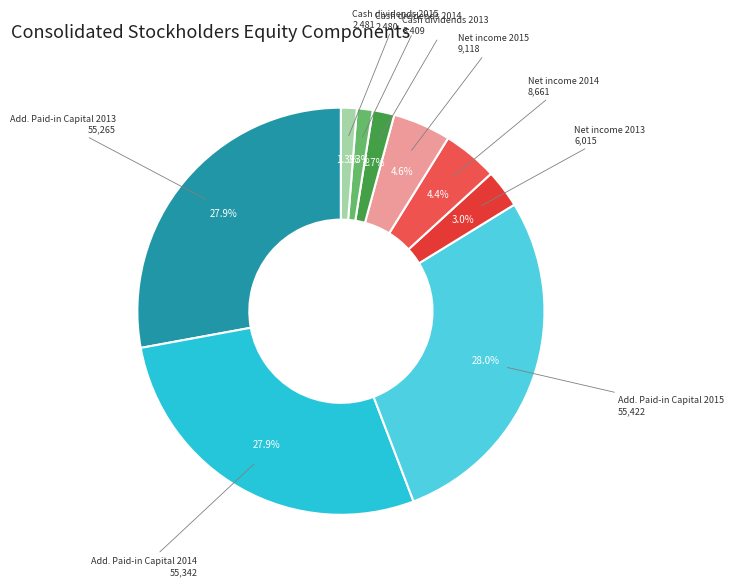

To the nearest percent, what is the combined percentage of Cash dividends 2013 and Net income 2015?

6%